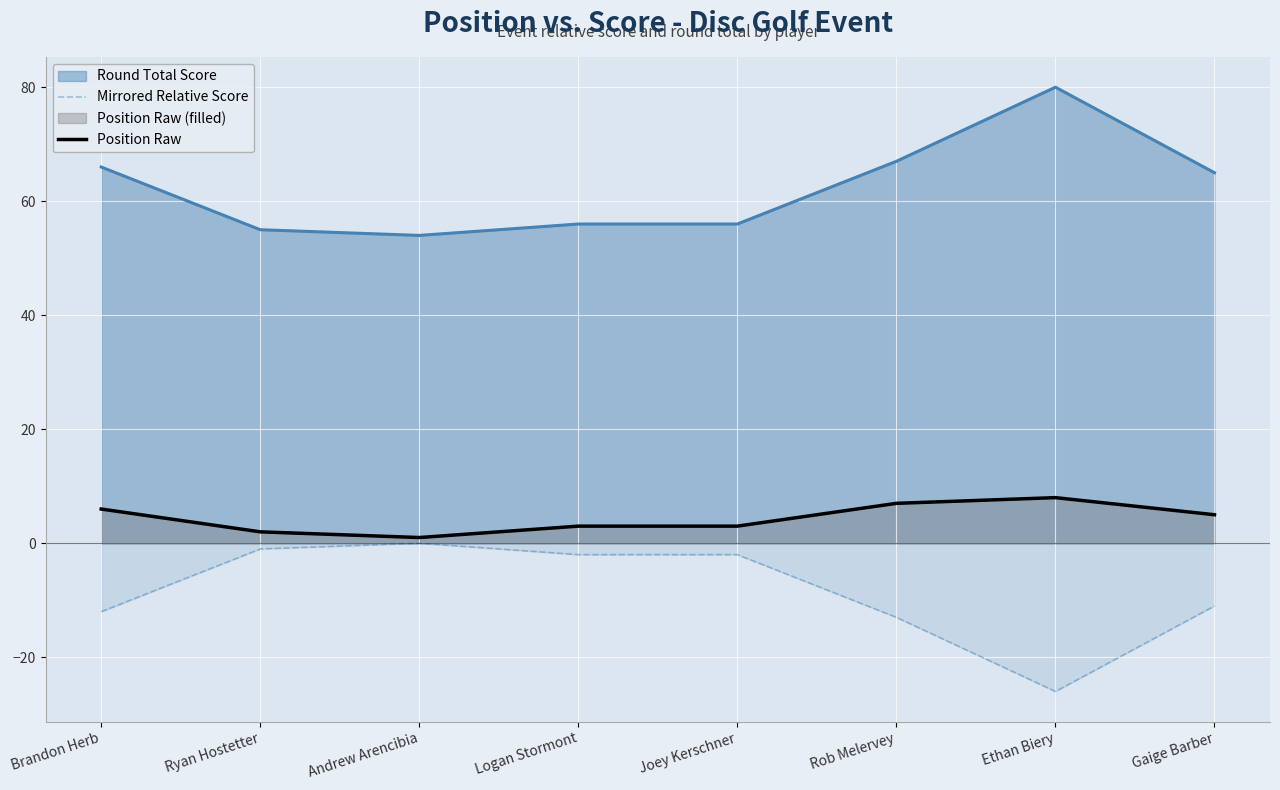

Rank the series by their maximum value, from highest to lowest.

Round Total Score, Position Raw, Mirrored Relative Score